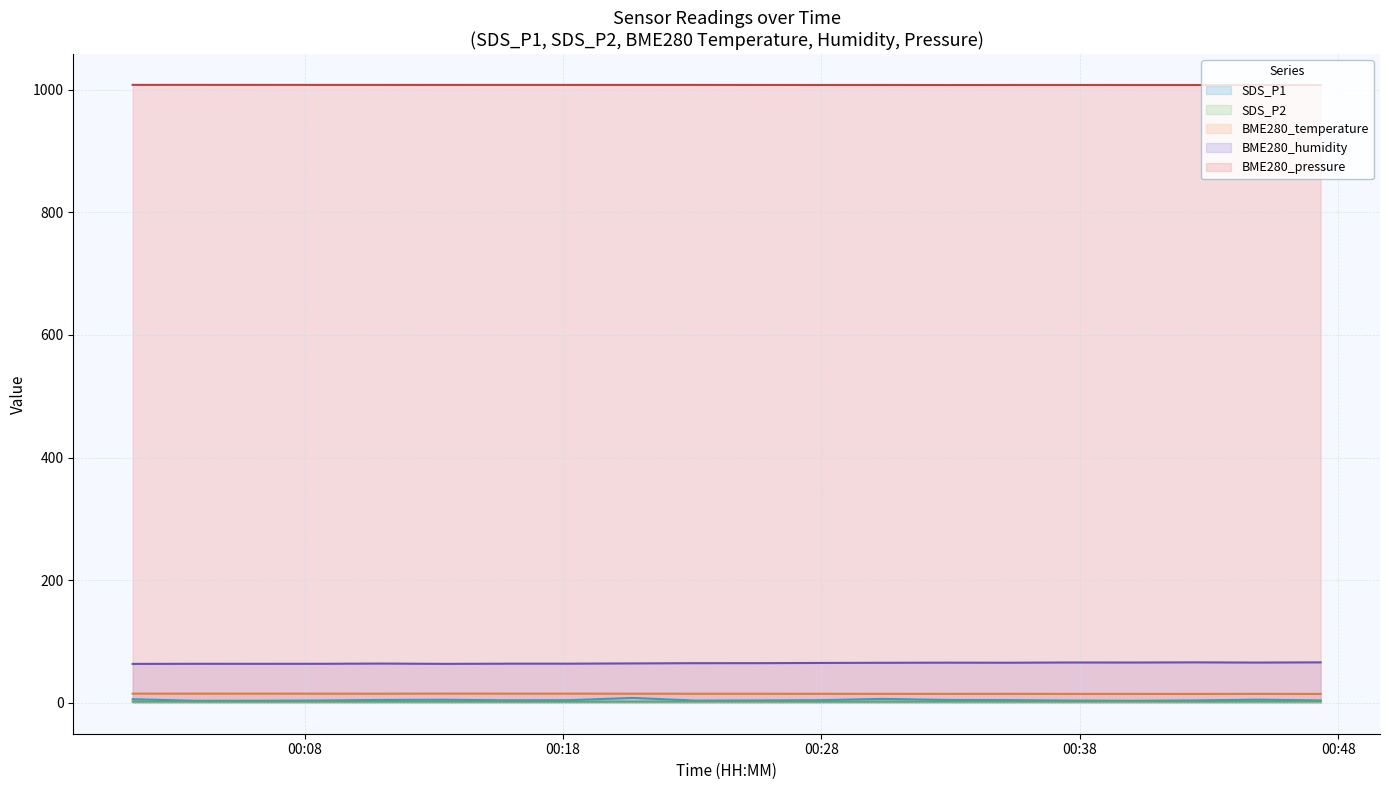

Reading left to right, what are all the values shown in this chart?

SDS_P1: 5.9	3.3	3.4	3.8	4.7	5.0	4.1	4.3	8.0	3.6	3.9	4.3	6.4	4.7	4.4	3.7	3.3	3.9	5.1	3.9
SDS_P2: 2.1	1.9	1.9	2.0	2.0	2.0	1.9	1.9	2.0	2.1	2.1	1.9	2.0	2.1	2.1	2.0	2.2	2.0	2.2	2.2
BME280_temperature: 15.0	14.9	15.0	14.9	14.9	15.1	15.0	15.0	14.9	14.8	14.8	14.7	14.7	14.6	14.7	14.6	14.6	14.5	14.7	14.5
BME280_humidity: 63.5	63.7	63.6	63.7	64.0	63.5	63.8	63.9	64.3	64.7	64.7	65.1	65.3	65.5	65.4	65.8	65.7	66.0	65.7	66.0
BME280_pressure: 1008.0	1008.0	1008.0	1008.0	1008.0	1007.9	1008.0	1008.0	1008.0	1007.9	1007.9	1007.8	1007.9	1007.8	1007.8	1007.9	1007.8	1007.8	1007.8	1007.8